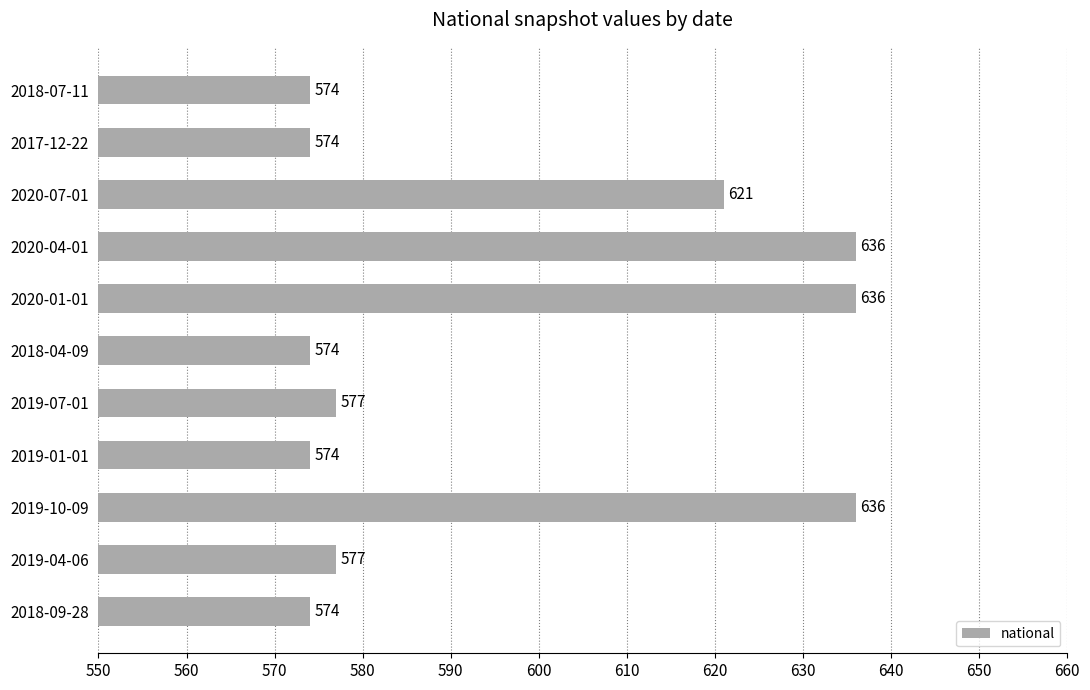

What is the difference between the second highest and second lowest values?

62